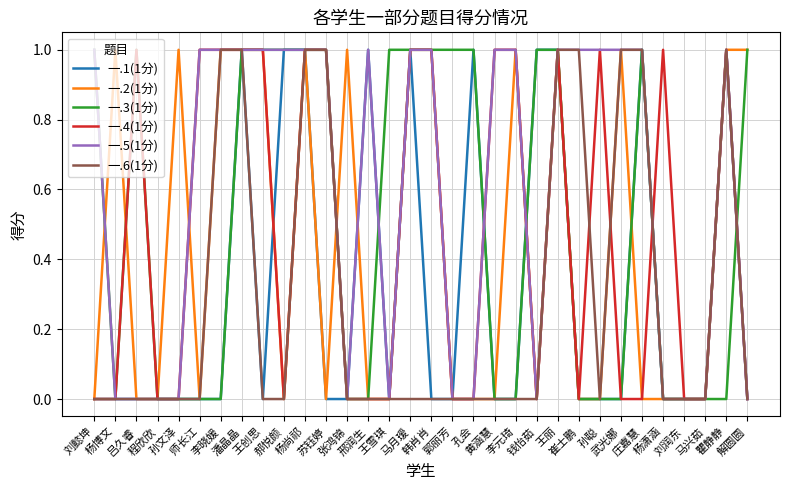

What is the difference between the highest and lowest values at 崔士鹏?

1